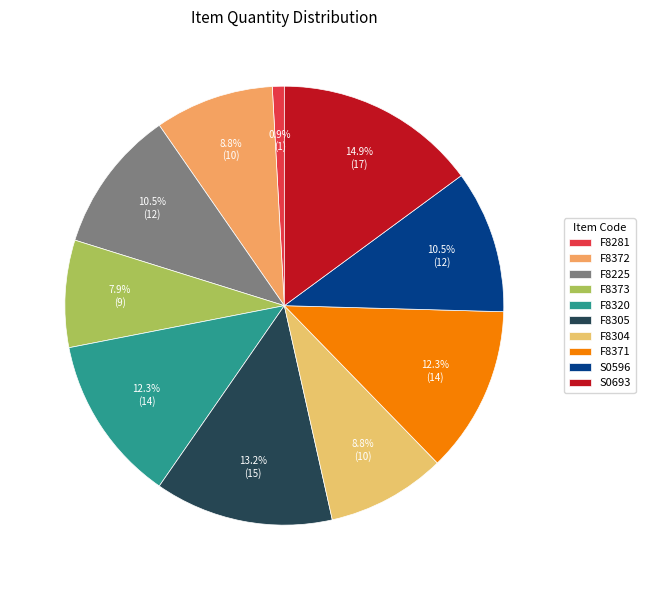

Which category has the smallest portion of the pie?

F8281